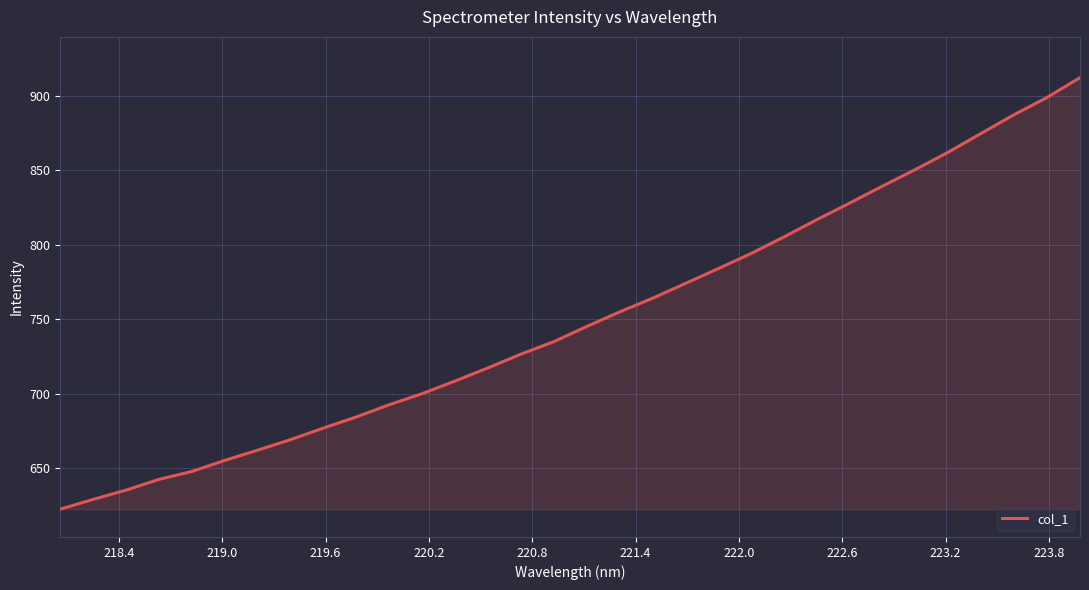

What is the smallest value displayed?

622.4